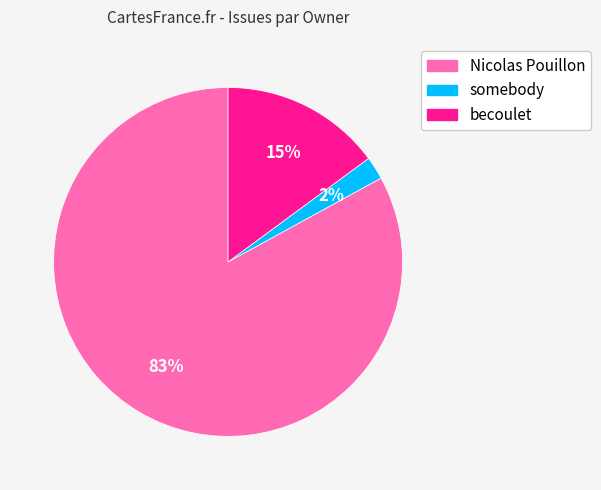

Do somebody and becoulet together represent more than half of the pie?

No